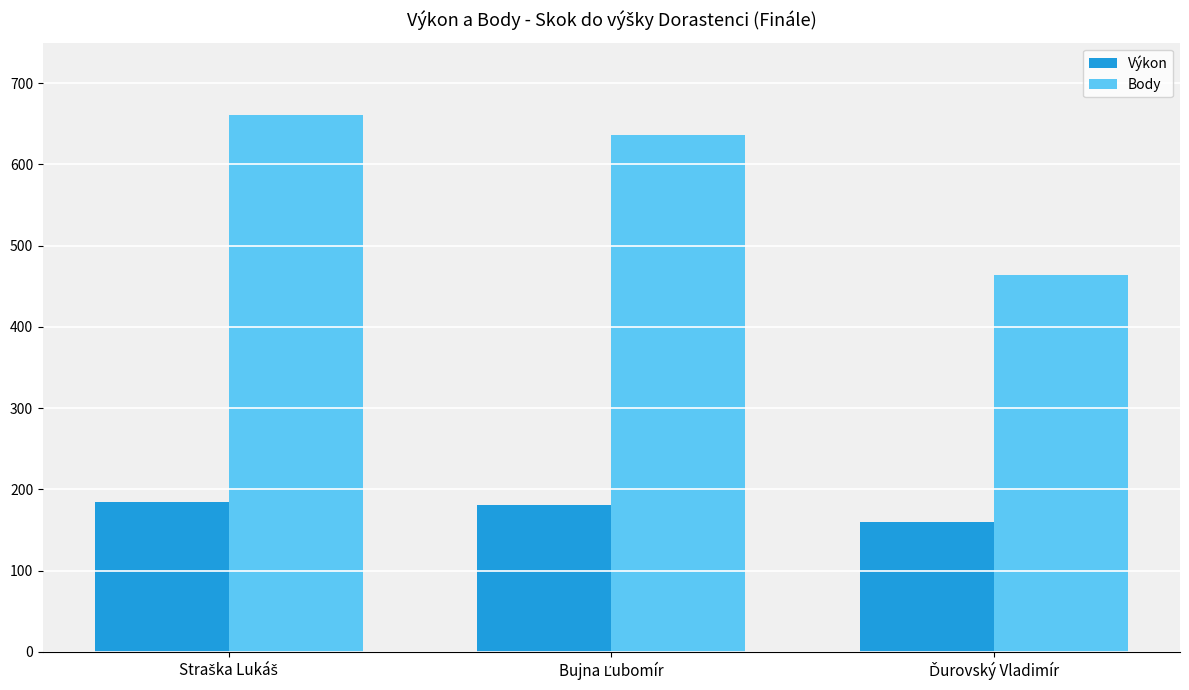

Which series has the largest range (max minus min)?

Body